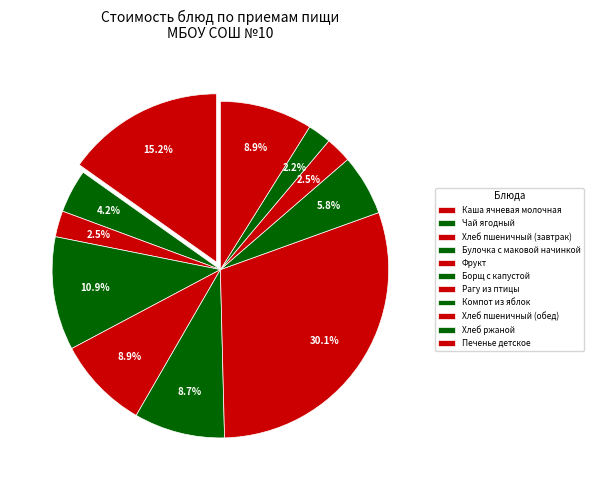

Is it true that Хлеб пшеничный (завтрак) is 1% of the pie?

False